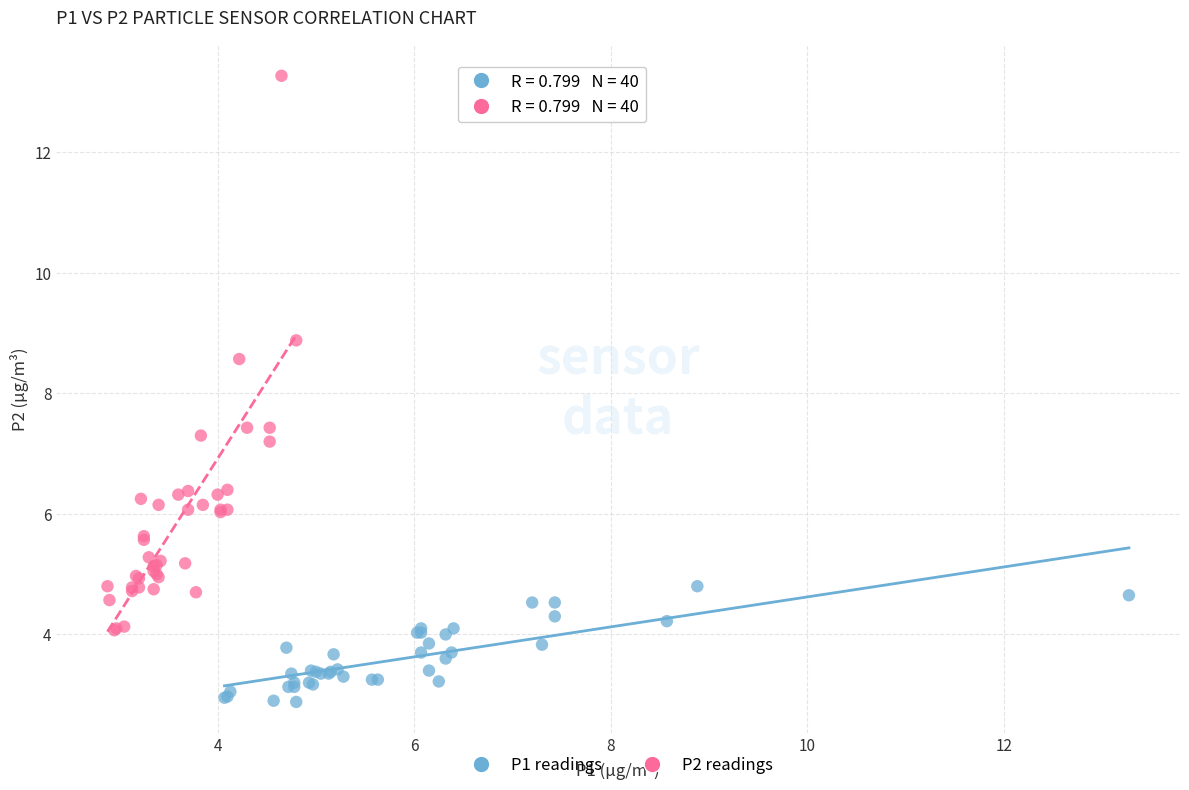

Which series contains the lowest Y value?

P1 readings